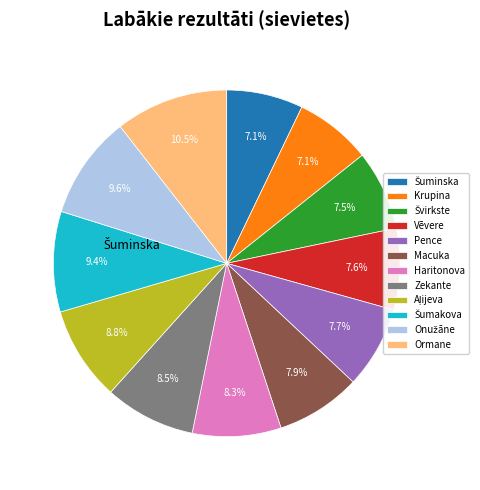

How much of the chart is everything except Ormane?

89.5%